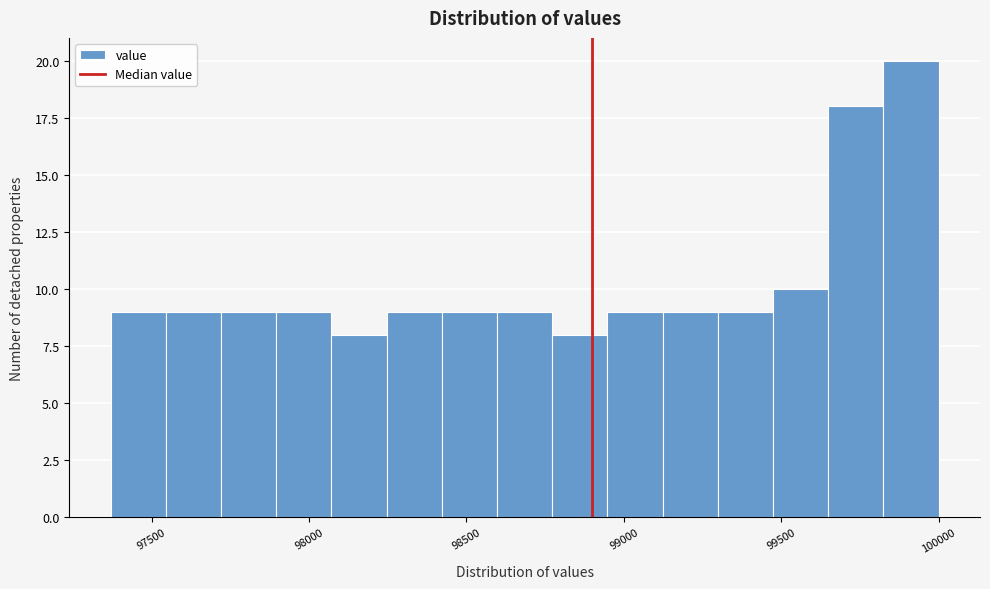

Read against the x-axis, roughly where is the centre of the tallest bar?

99900